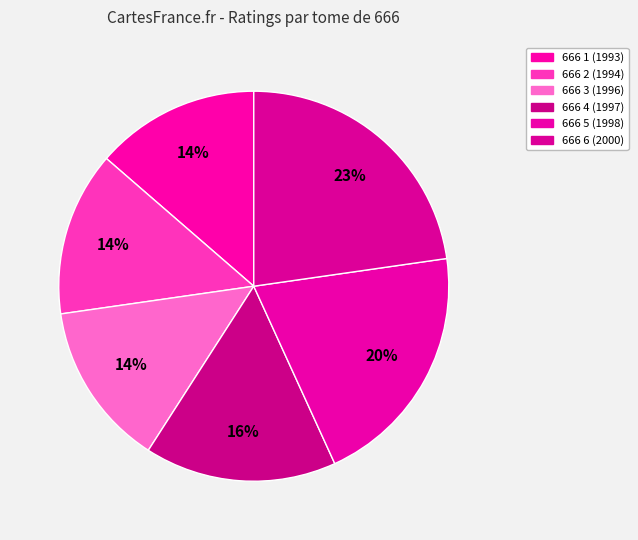

Which has a higher value, 666 1 (1993) or 666 3 (1996)?

666 1 (1993)